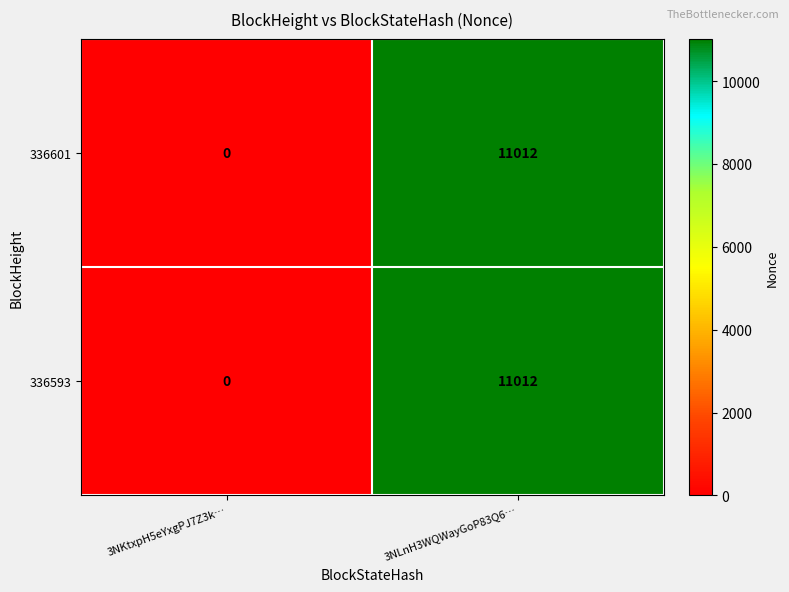

At which category is the sum across all series the highest?

3NLnH3WQWayGoP83Q6…